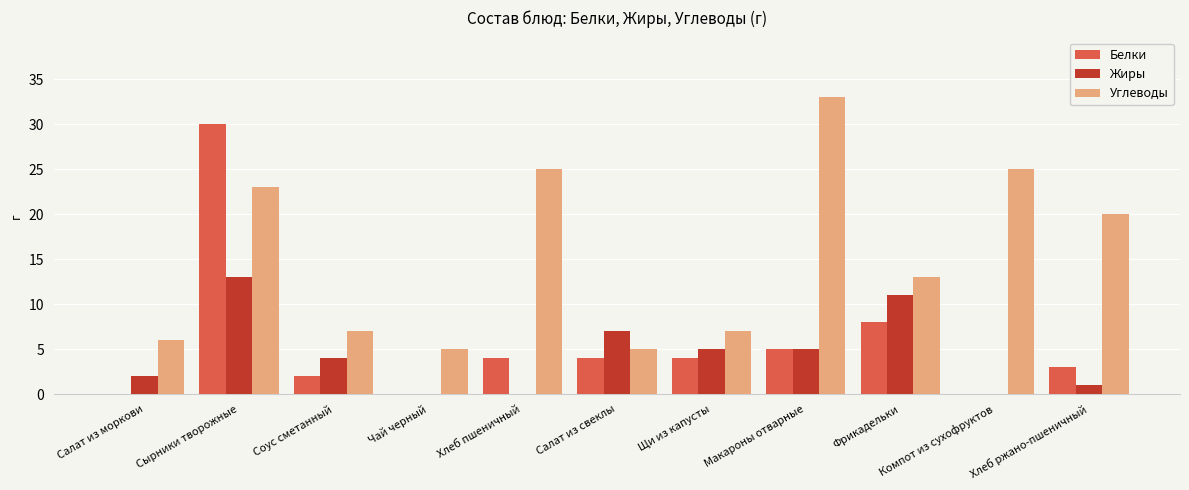

Which series changed the most between Хлеб пшеничный and Хлеб ржано-пшеничный?

Углеводы